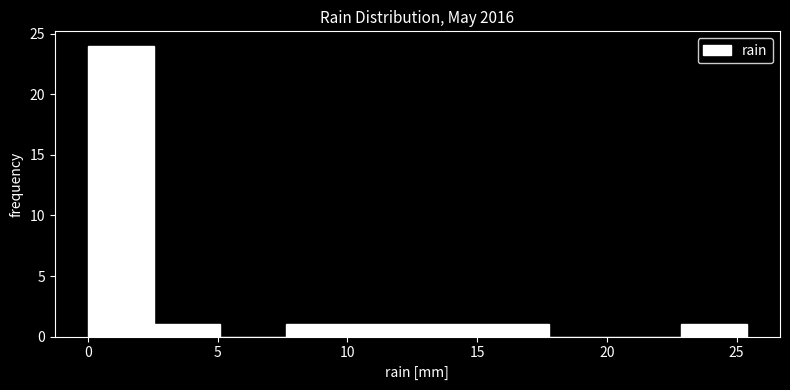

Reading left to right, transcribe this chart: for each bar, give the range it covers on the x-axis and its height. Neither the bar edges nor the heights are printed on the chart, so give them approximately, as read against the axes.

0.0 to 2.5: 24
2.5 to 5.0: 1
5.0 to 7.5: 0
7.5 to 10.0: 1
10.0 to 12.5: 1
12.5 to 15.0: 1
15.0 to 18.0: 1
18.0 to 20.5: 0
20.5 to 23.0: 0
23.0 to 25.5: 1